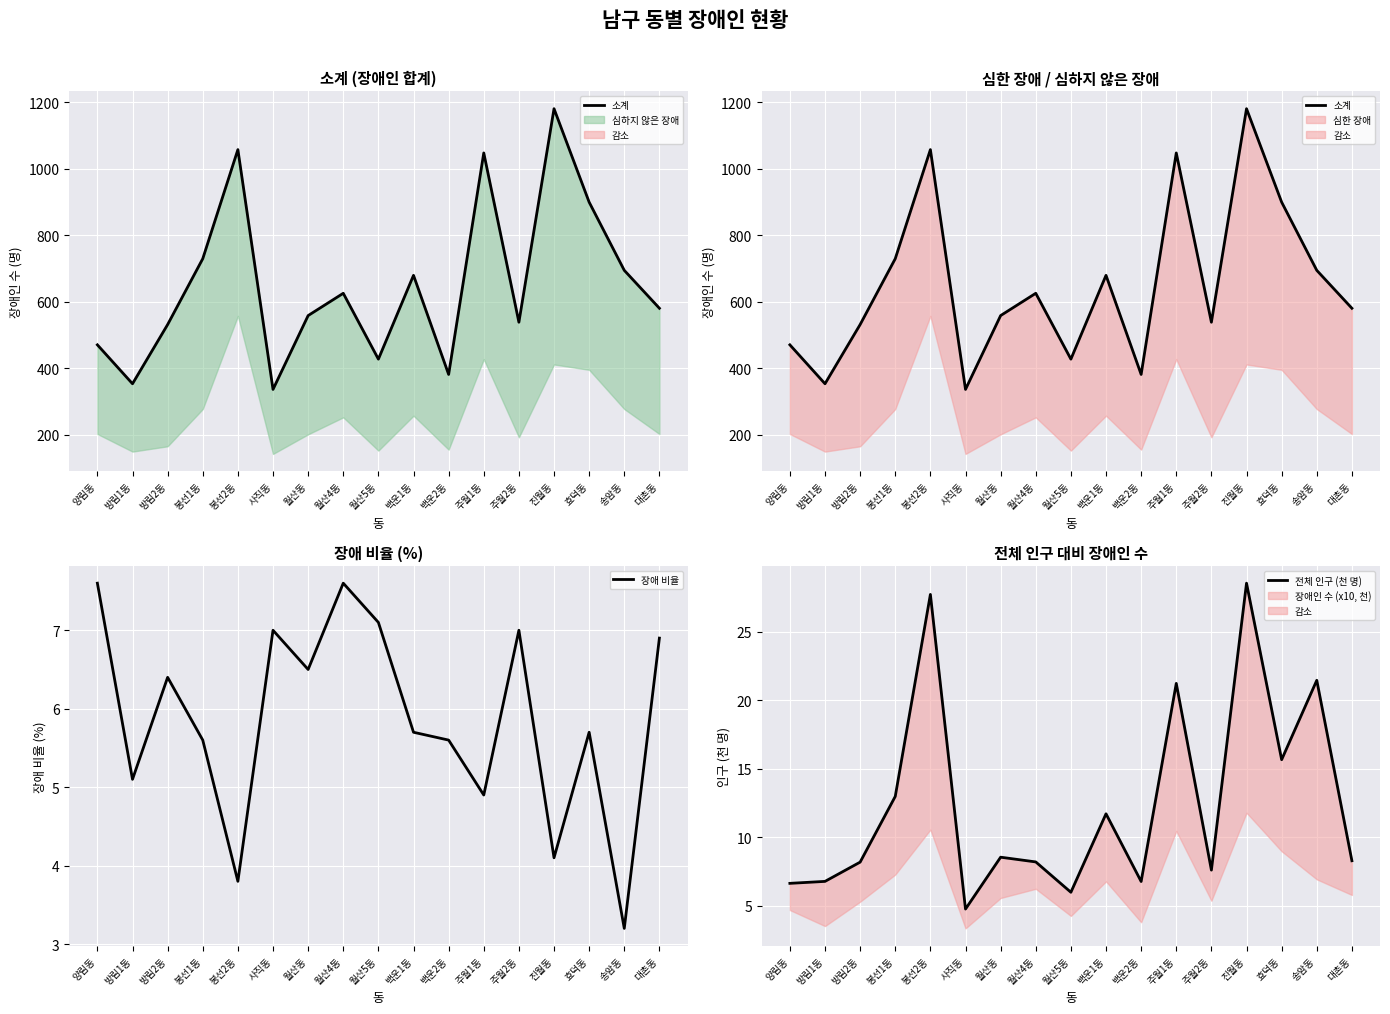

What is the greatest value displayed?

1180.0